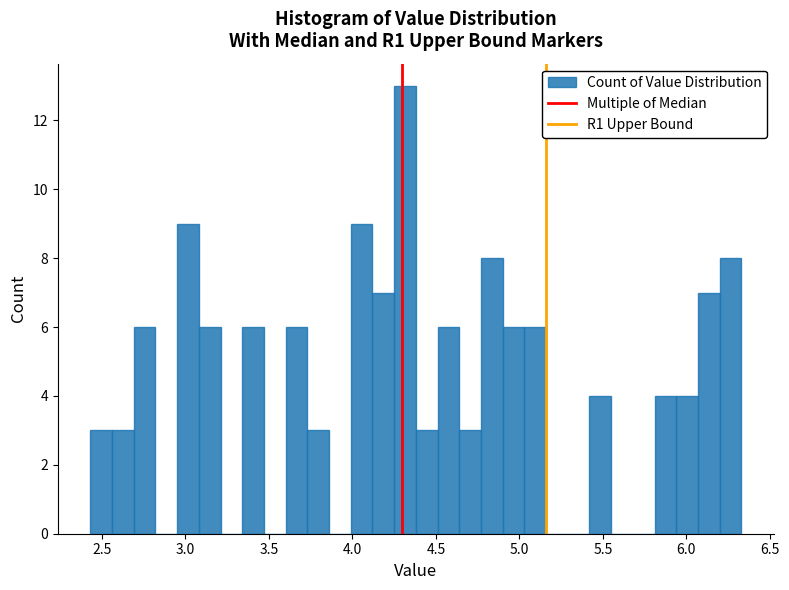

Read against the x-axis, roughly where is the centre of the tallest bar?

4.30